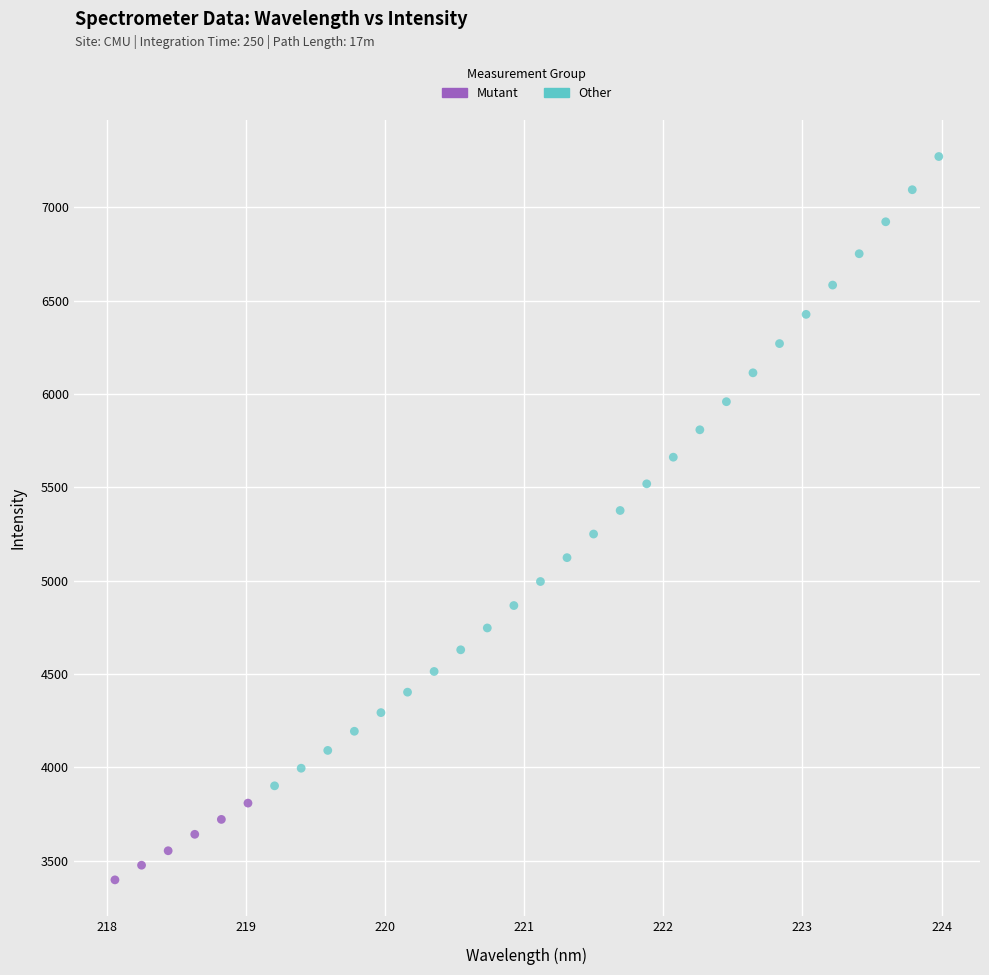

Which series reaches the minimum Y coordinate?

Mutant